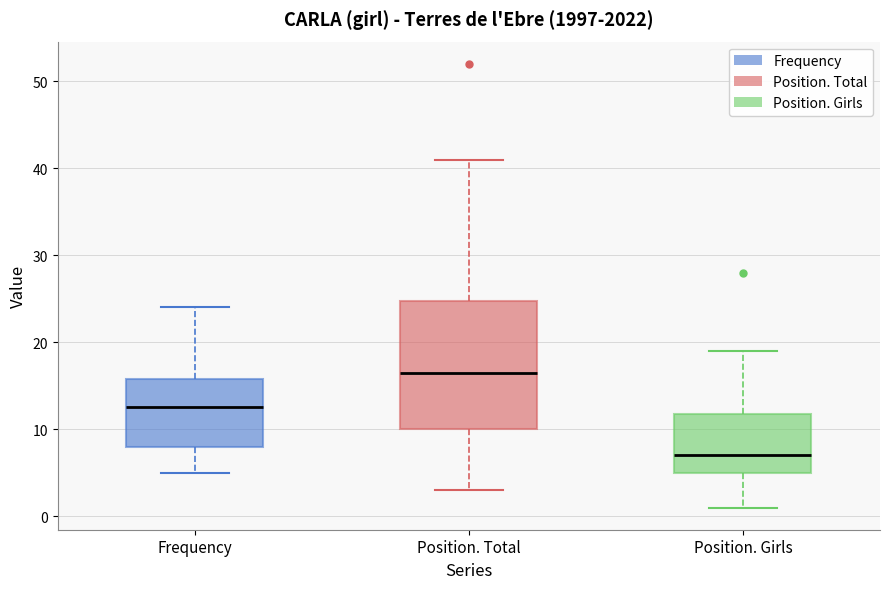

Which box has the highest median line?

Position. Total